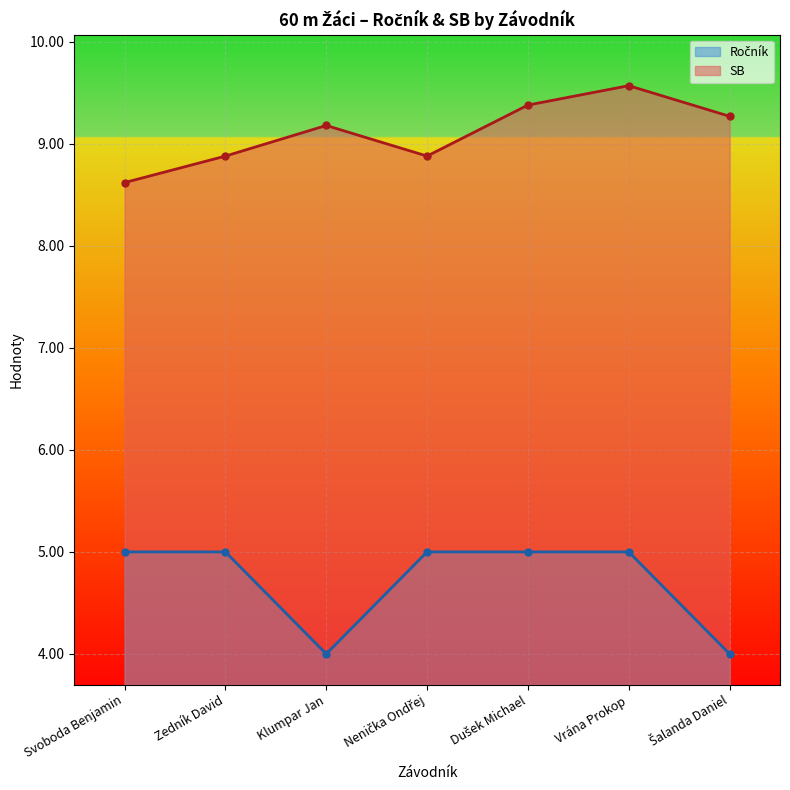

True or false: SB and Ročník intersect in this chart.

False